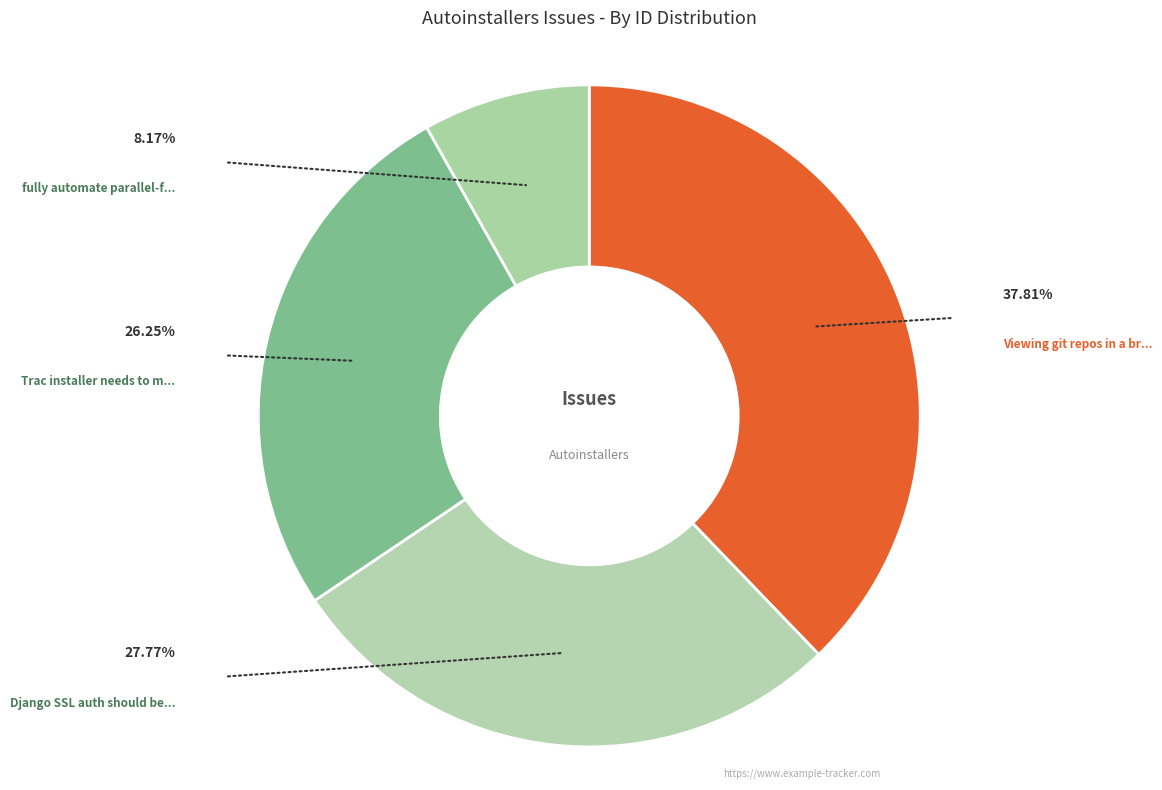

Count the number of slices in the pie.

4